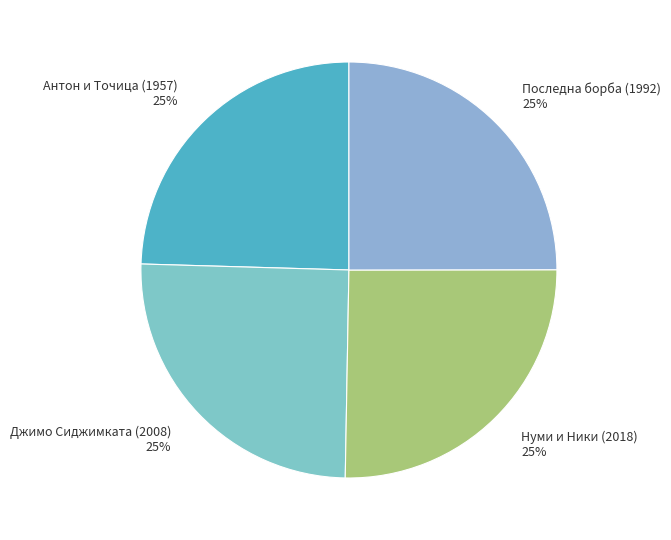

Is there any slice that represents more than half of the pie?

No